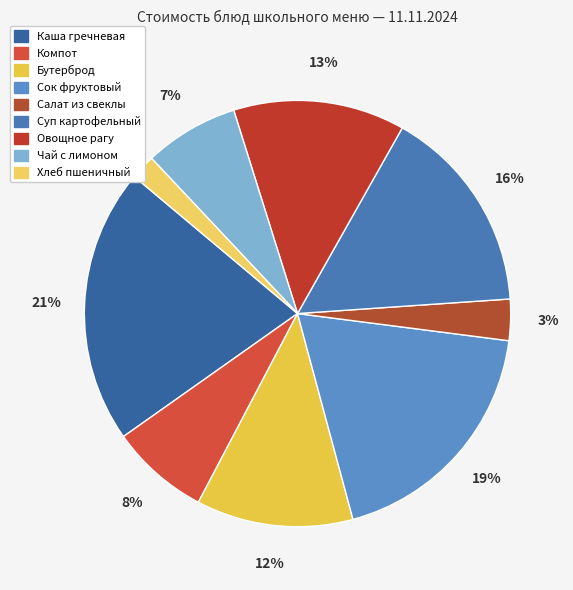

Is there any slice that represents more than half of the pie?

No